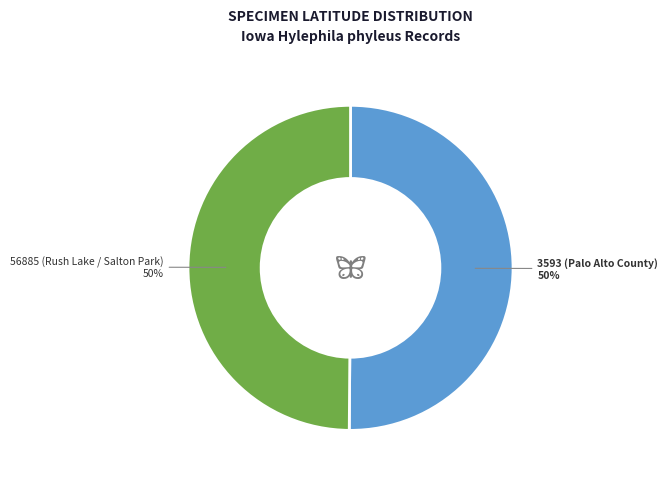

To the nearest percent, what portion does 56885 (Rush Lake / Salton Park) represent?

50%